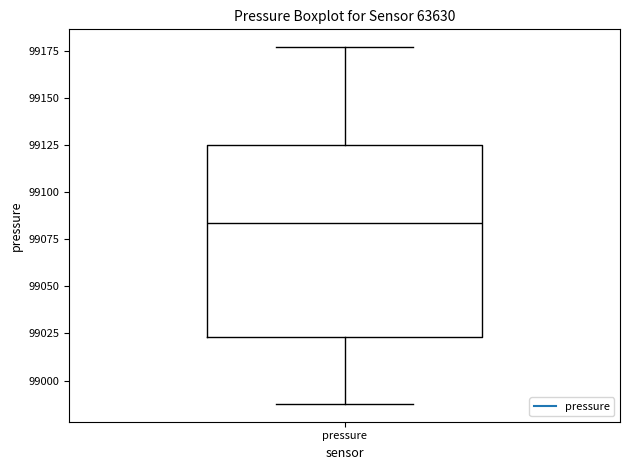

Transcribe this box plot: give where the median line is, the range the box spans, and where the two whiskers end, as read against the y-axis. The values are not printed on the chart, so give them approximately, as read against the axis.

median 99085, box 99025 to 99125, whiskers 98990 to 99175